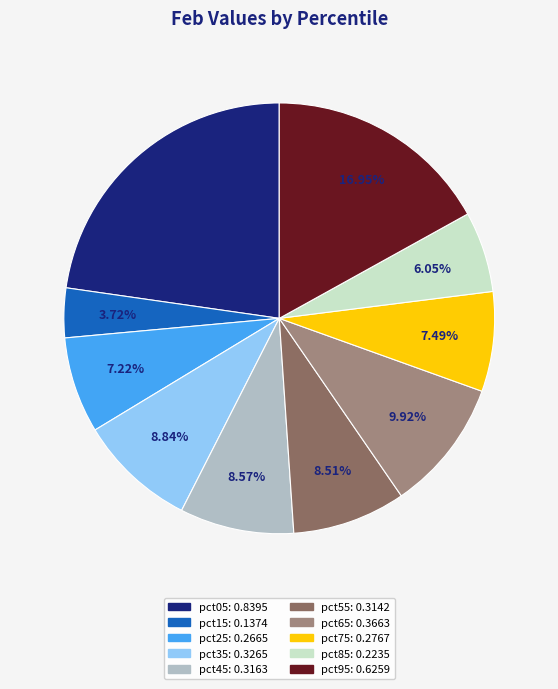

What percentage is the pct85 slice, to the nearest percent?

6%